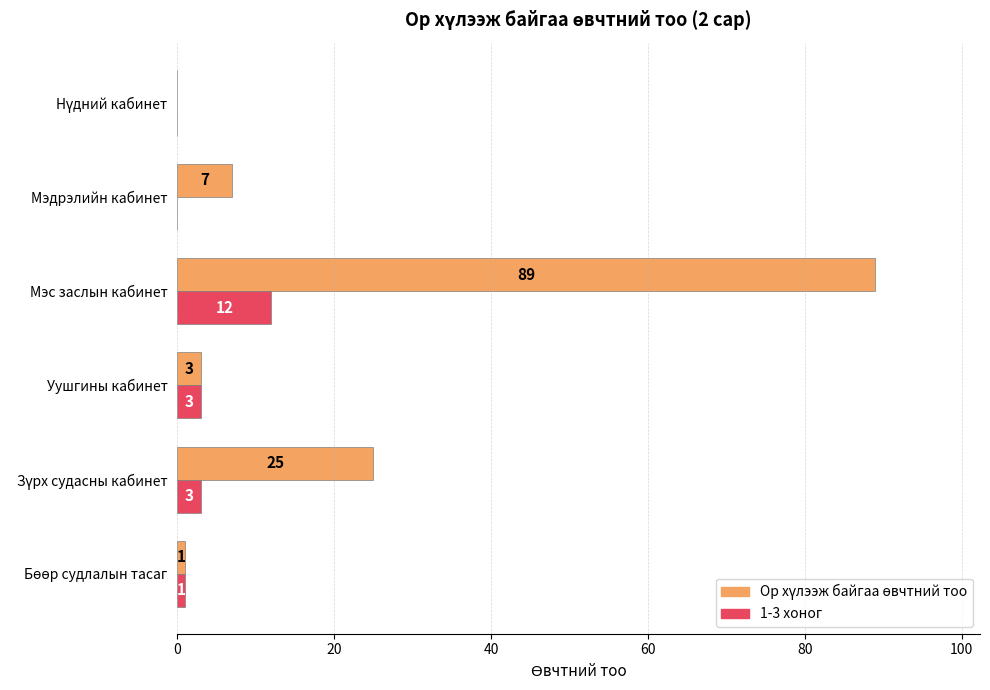

What is the total value across all series at Уушгины кабинет?

6